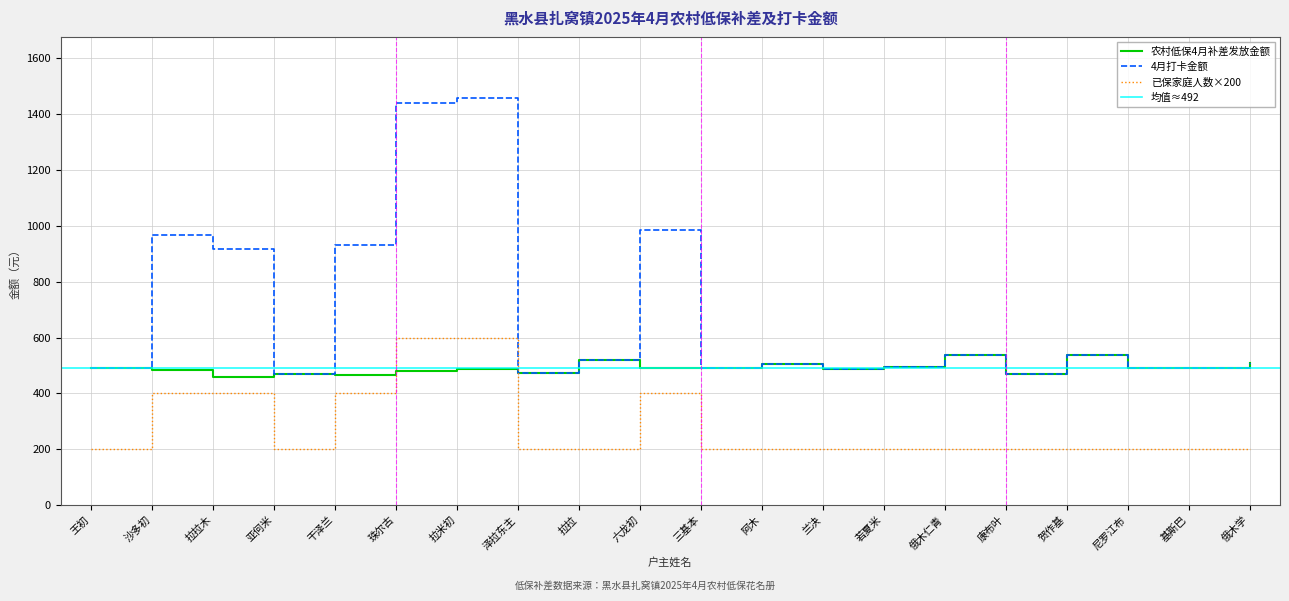

At which label is 已保家庭人数 closest to 400?

沙多初